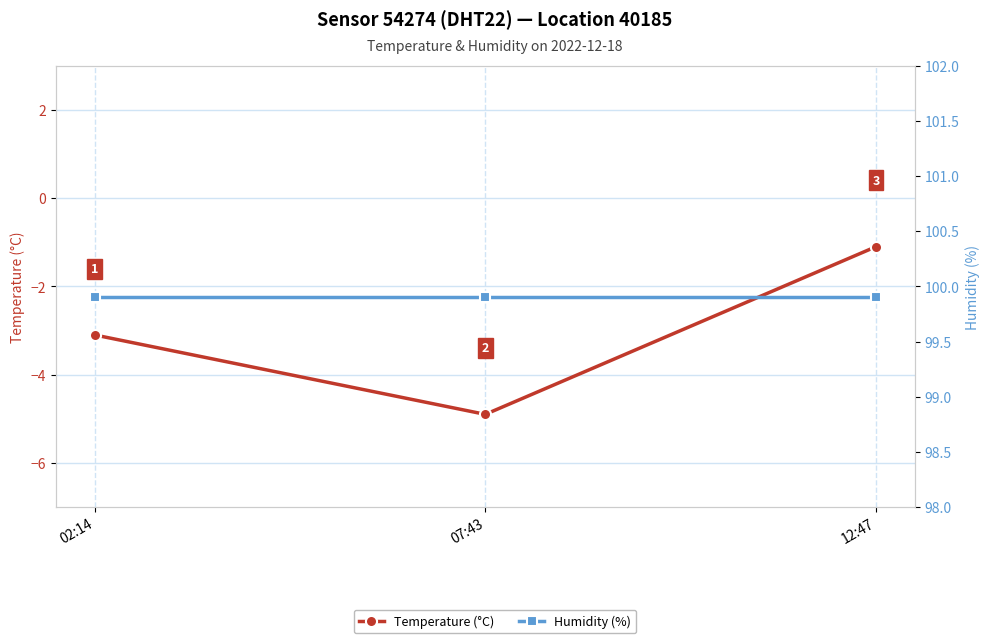

How many lines are shown in the chart?

2